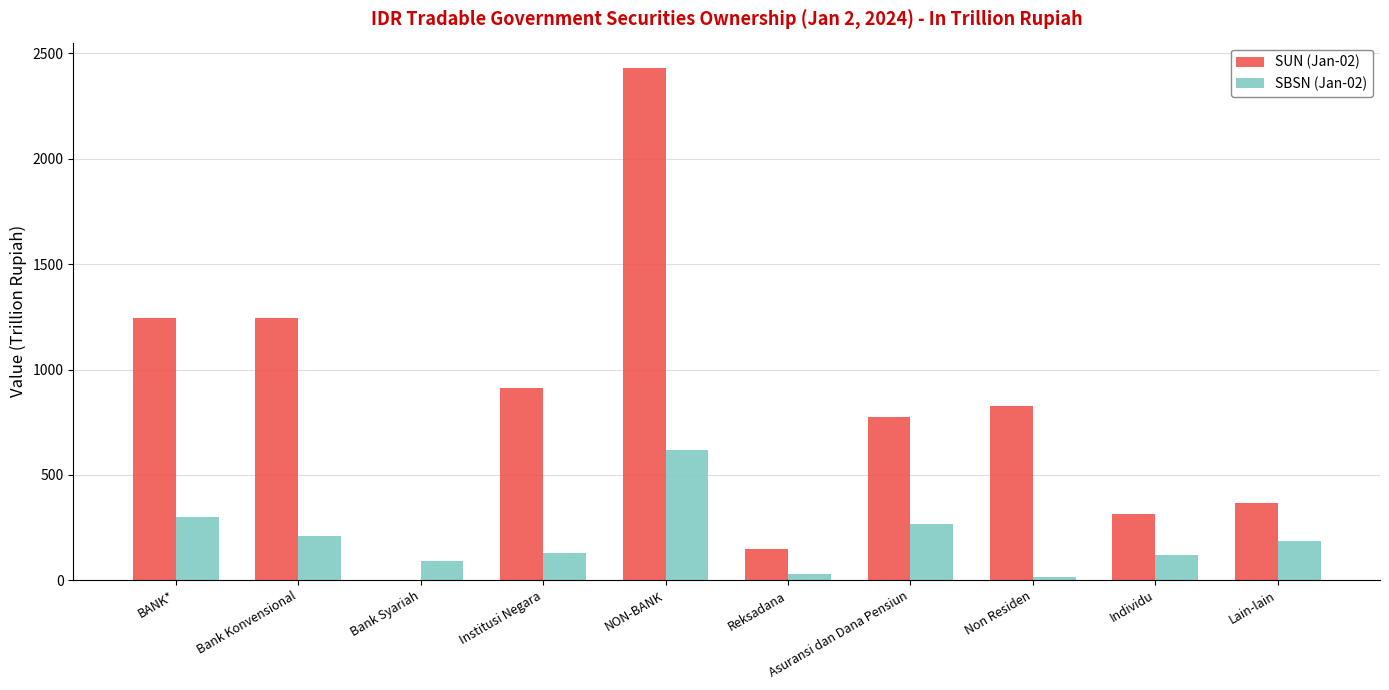

What is the sum of the SUN (Jan-02) values at NON-BANK and Bank Syariah?

2429.9